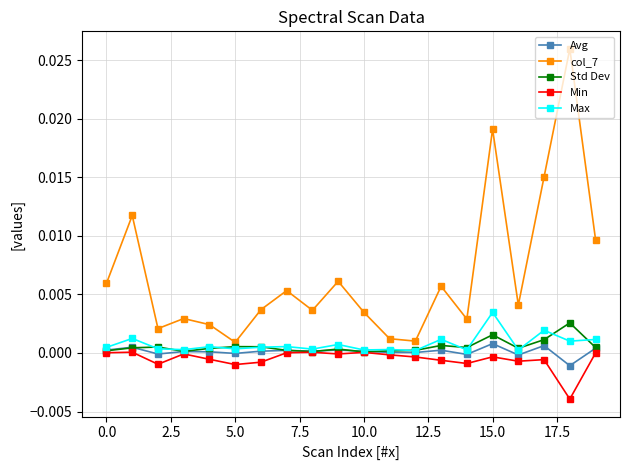

True or false: Min has more than 2 interior local peaks.

True